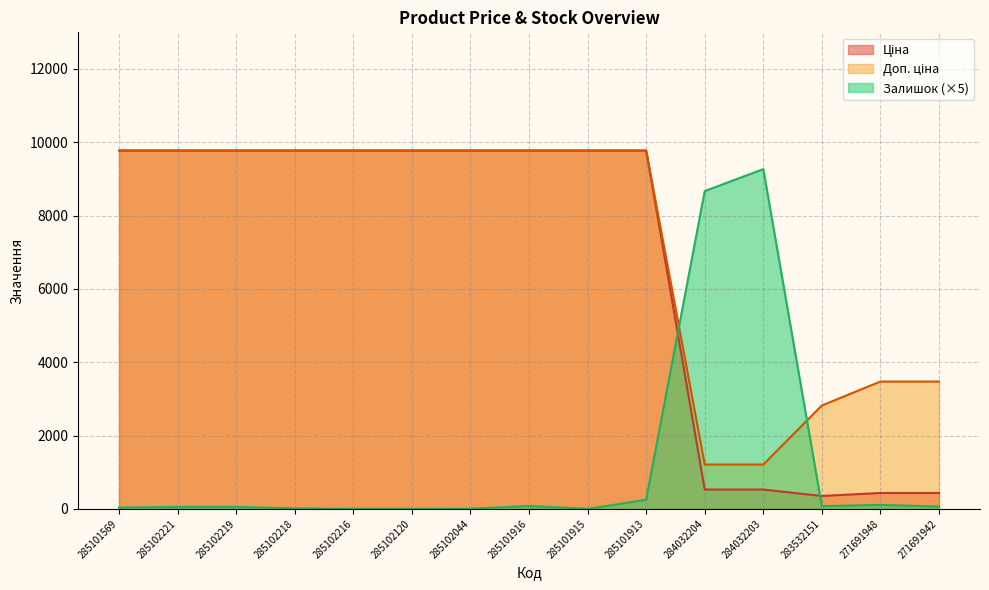

Does the chart display data point markers on the line(s)?

No